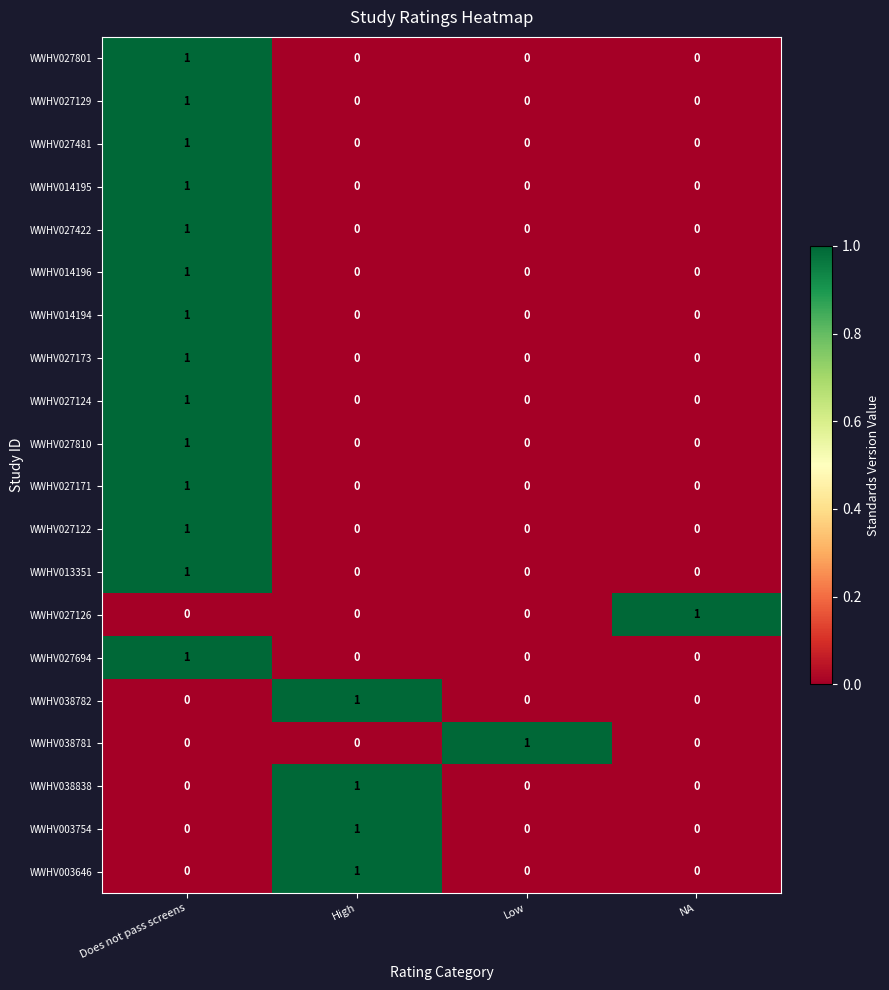

Count the number of categories in the chart.

4